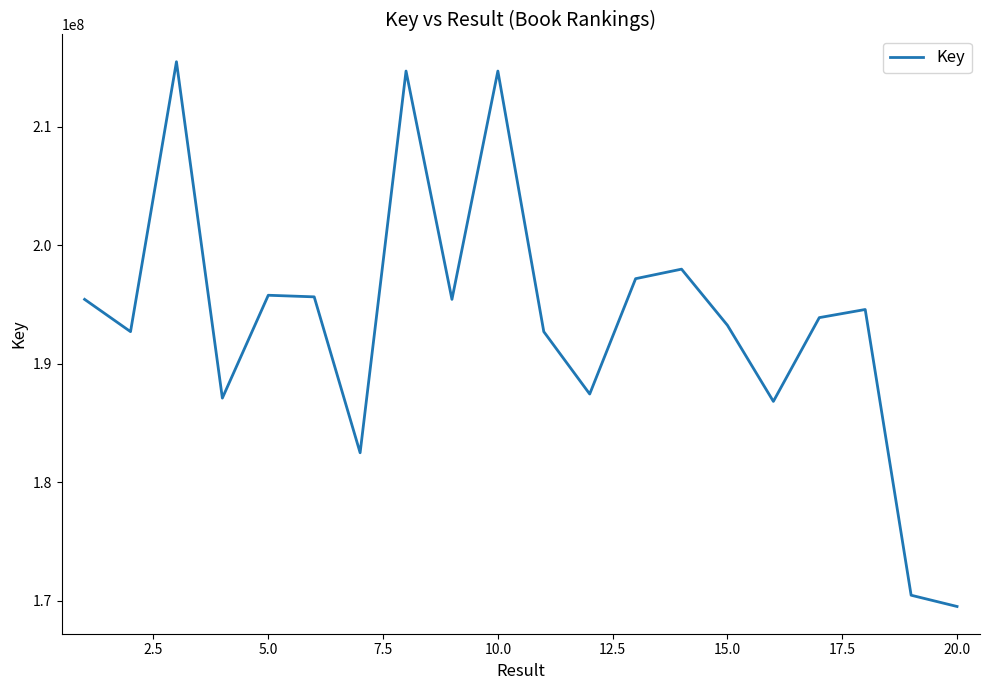

What is the smallest value displayed?

169521908